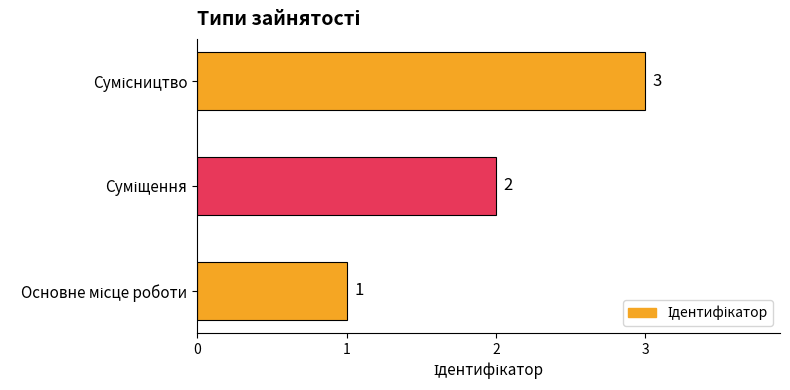

What is the sum of all values?

6